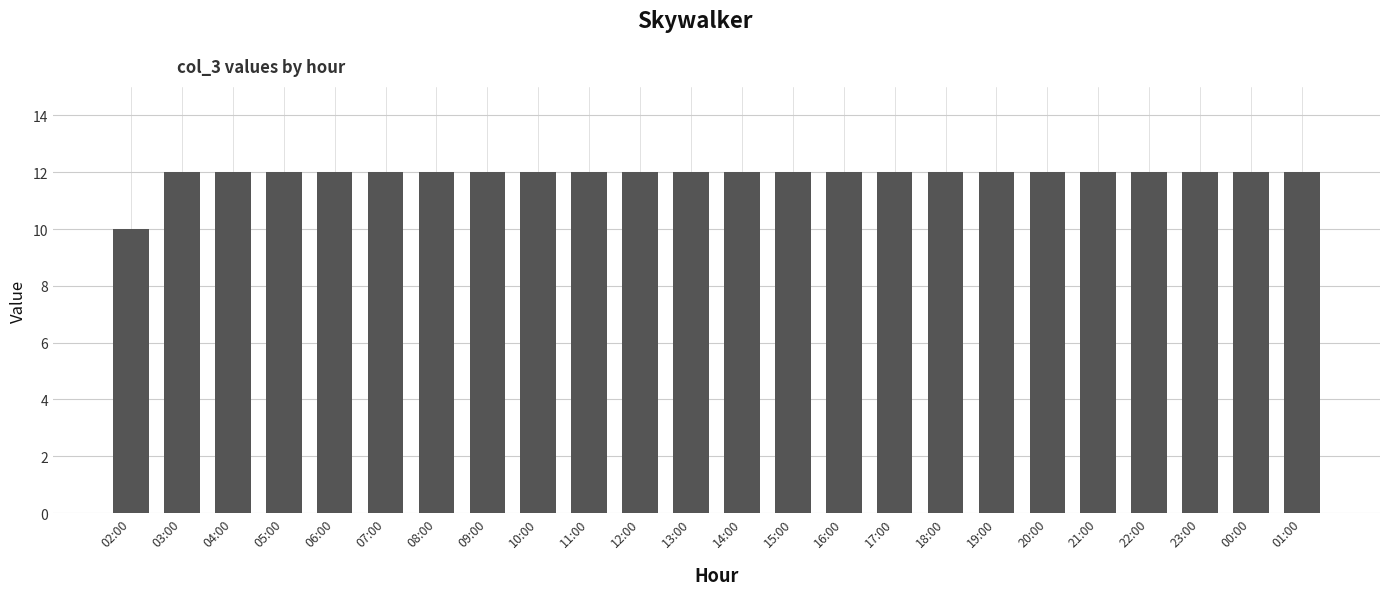

Reading left to right, extract all data points from this chart.

02:00=10	03:00=12	04:00=12	05:00=12	06:00=12	07:00=12	08:00=12	09:00=12	10:00=12	11:00=12	12:00=12	13:00=12	14:00=12	15:00=12	16:00=12	17:00=12	18:00=12	19:00=12	20:00=12	21:00=12	22:00=12	23:00=12	00:00=12	01:00=12